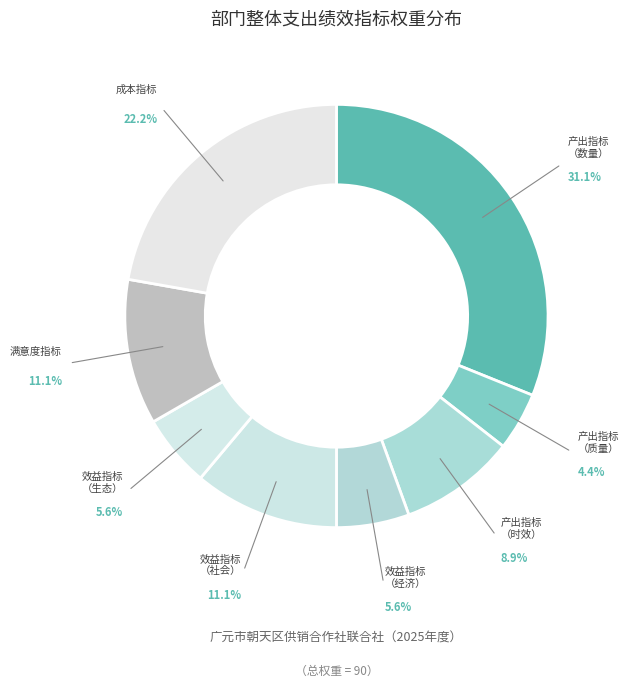

Count the number of slices in the pie.

8